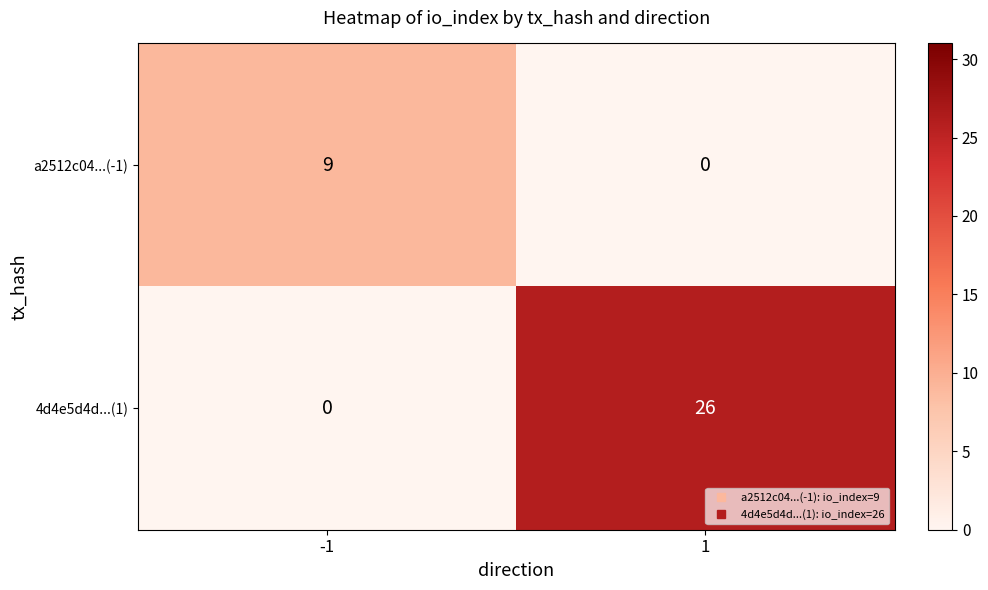

List the series in order of their peak value, lowest first.

a2512c04...(-1), 4d4e5d4d...(1)